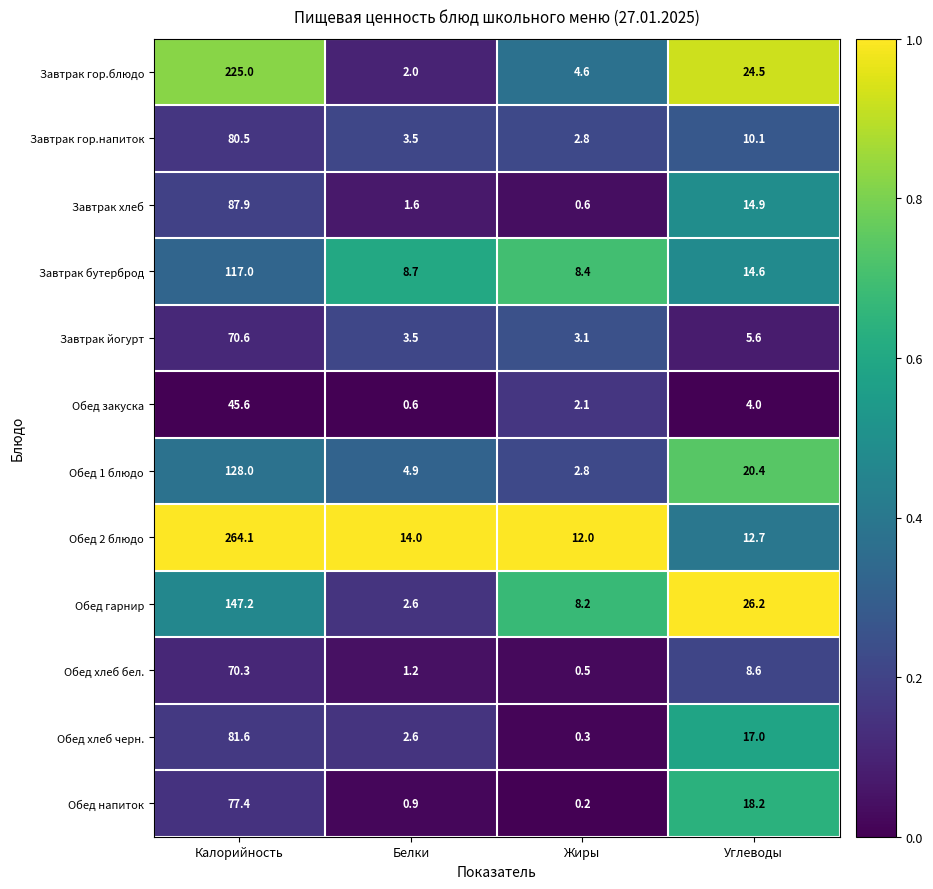

What is the sum of the Обед 1 блюдо values at Жиры and Калорийность?

130.8